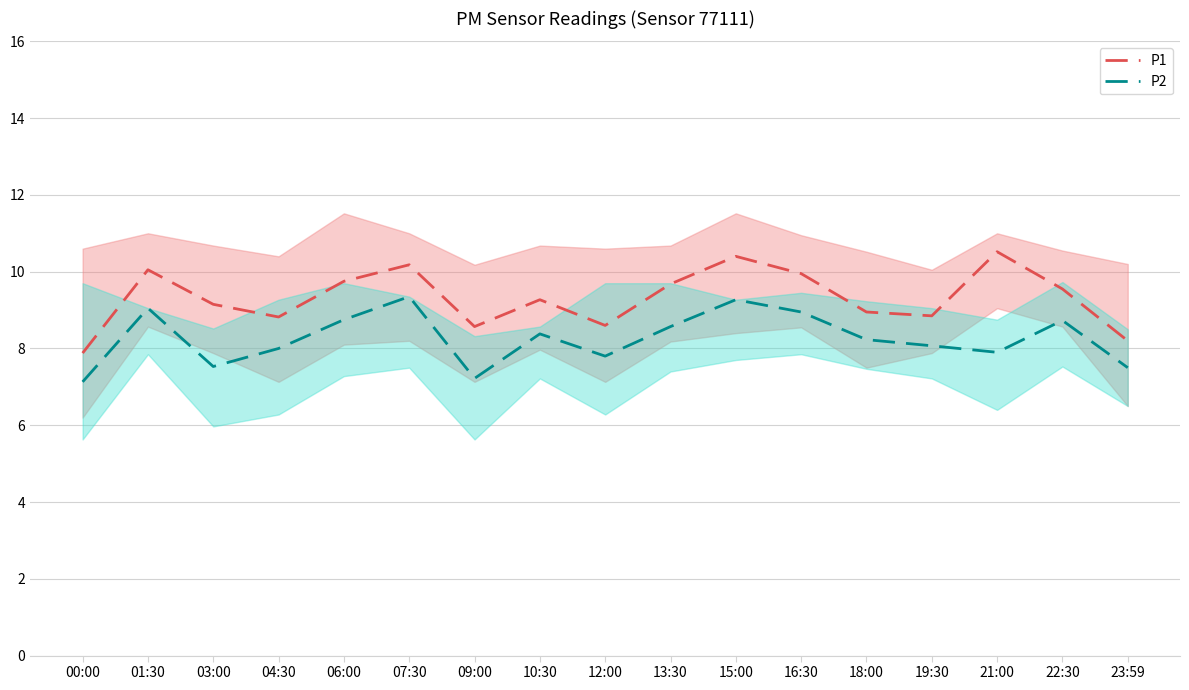

Reading left to right, list all the values displayed in this chart.

P1: 00:00=7.9	01:30=10.1	03:00=9.2	04:30=8.8	06:00=9.8	07:30=10.2	09:00=8.6	10:30=9.3	12:00=8.6	13:30=9.7	15:00=10.4	16:30=9.9	18:00=8.9	19:30=8.8	21:00=10.5	22:30=9.6	23:59=8.2
P2: 00:00=7.1	01:30=9.1	03:00=7.5	04:30=8.0	06:00=8.8	07:30=9.3	09:00=7.2	10:30=8.4	12:00=7.8	13:30=8.6	15:00=9.3	16:30=8.9	18:00=8.2	19:30=8.1	21:00=7.9	22:30=8.7	23:59=7.5